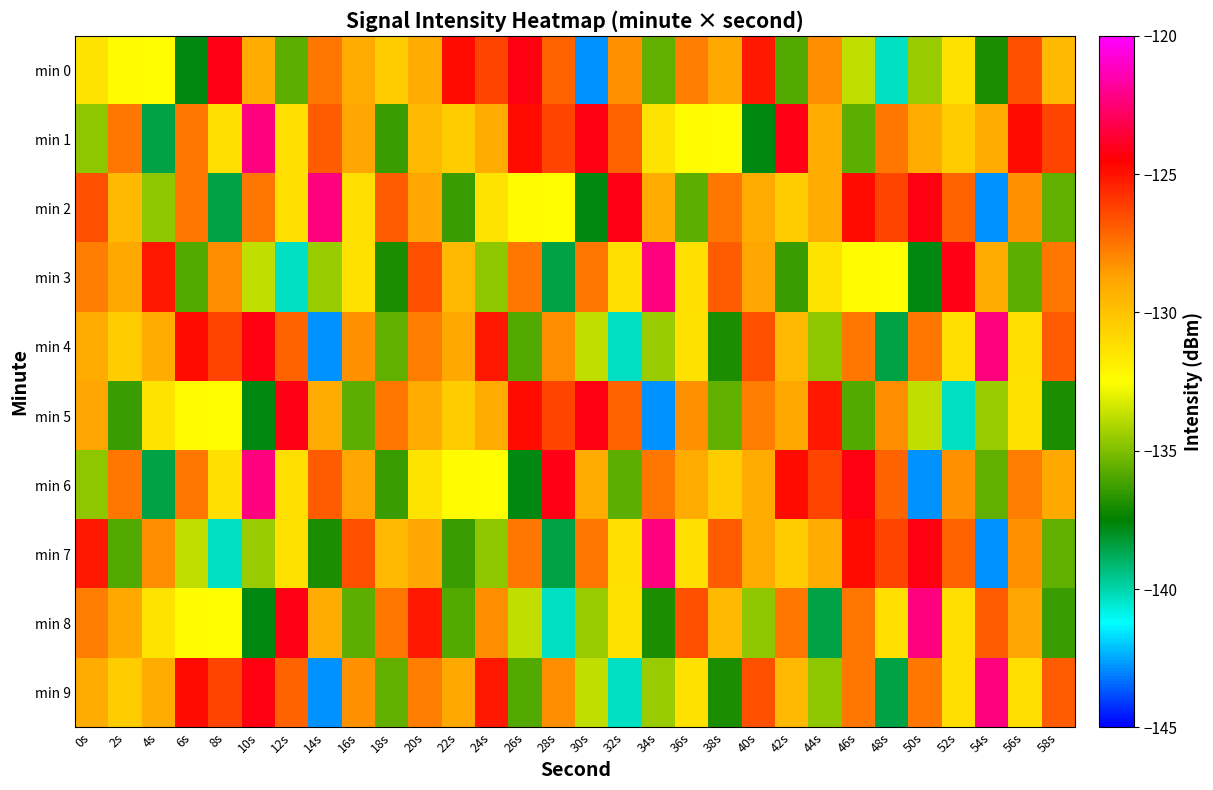

Between 32s and 56s, which series saw the biggest shift?

min 4